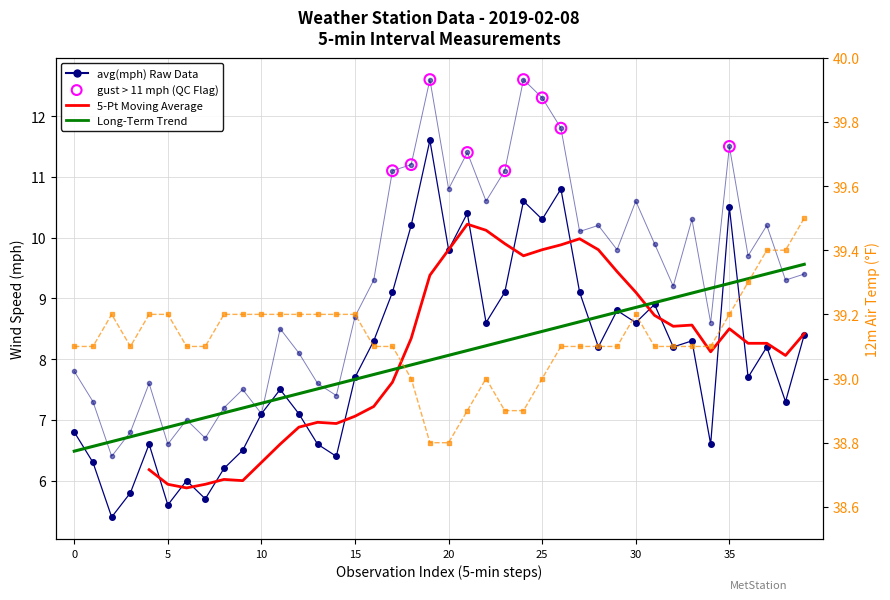

Which series contains the lowest Y value?

avg_mph